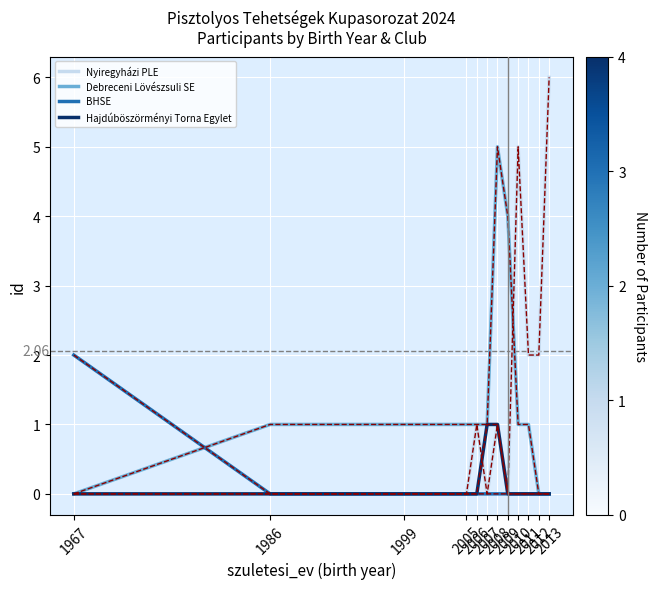

Is it true that BHSE equals 0 at 2013?

True